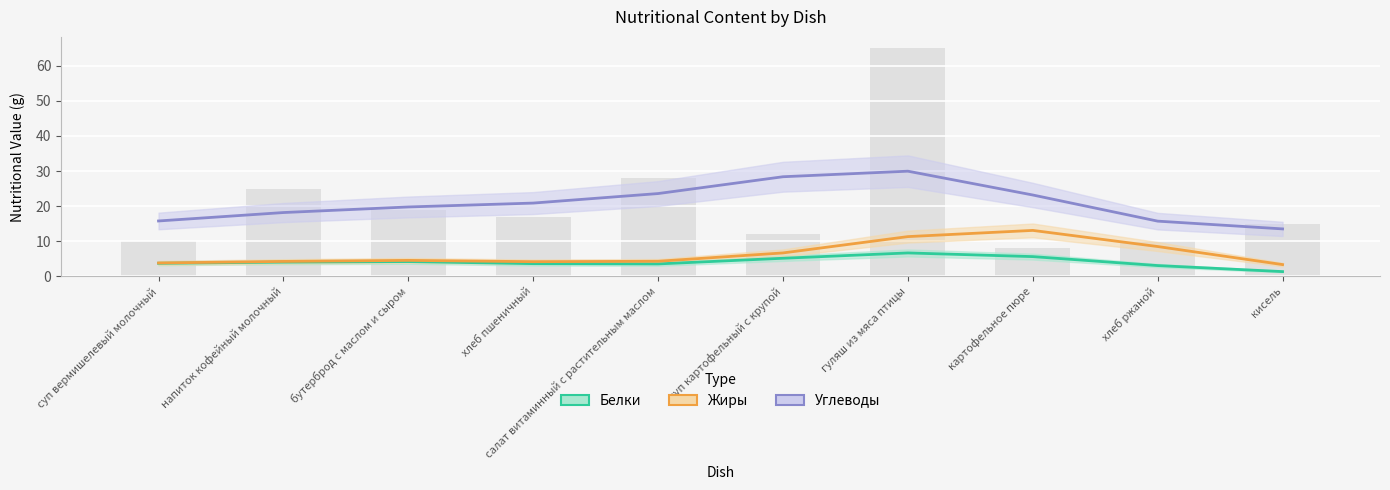

What is the average value of the Углеводы series?

21